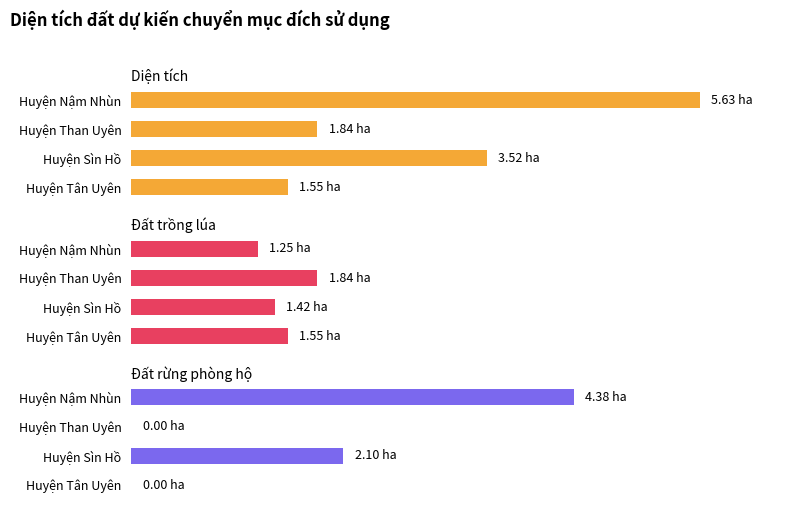

The Đất rừng phòng hộ series shows 5.9 at Huyện Nậm Nhùn. True or false?

False